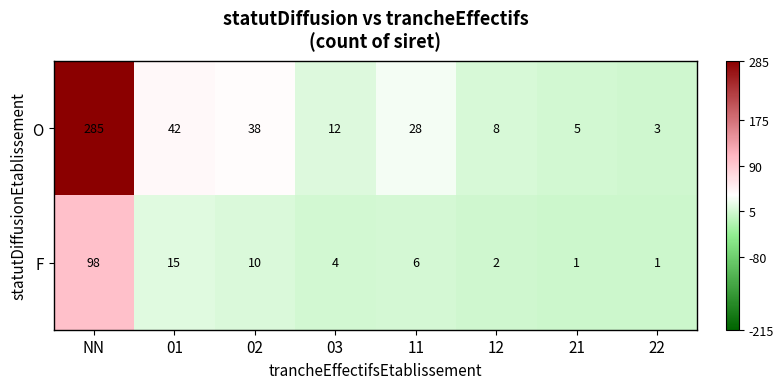

At which label does F reach its peak?

NN